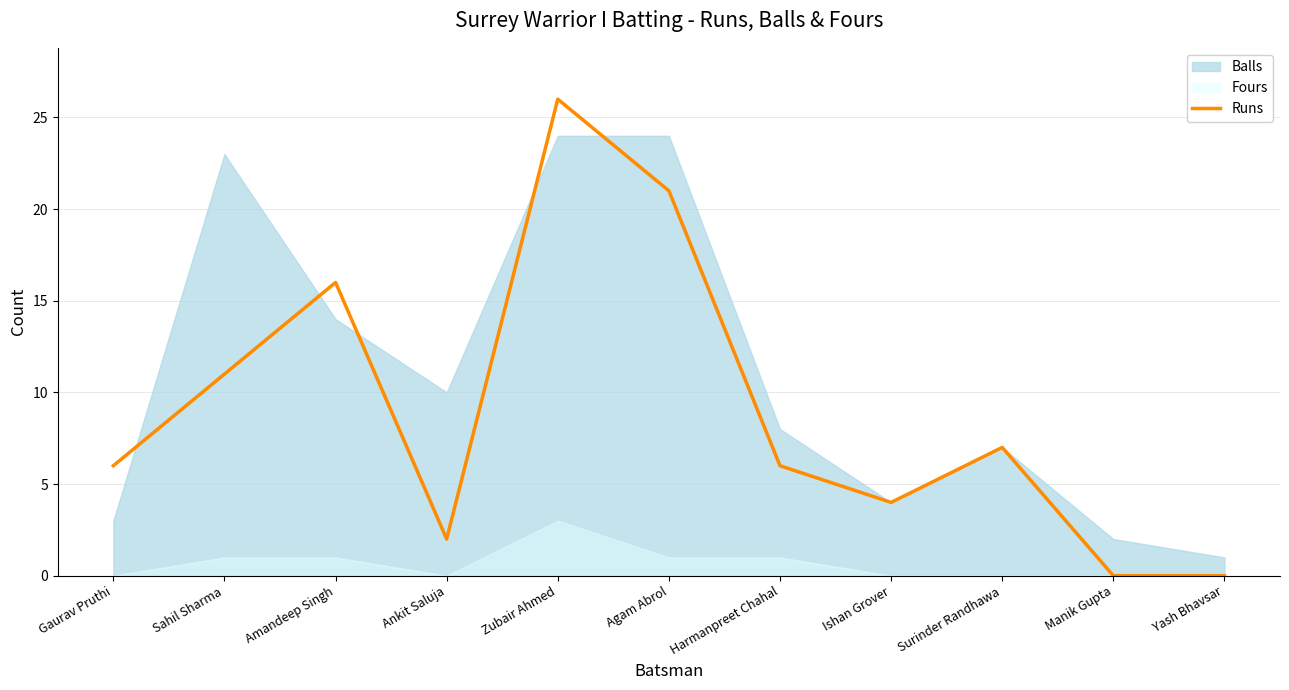

How many values are below 6?

4